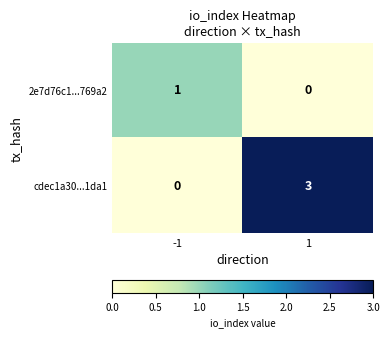

At which category is the sum across all series the highest?

1